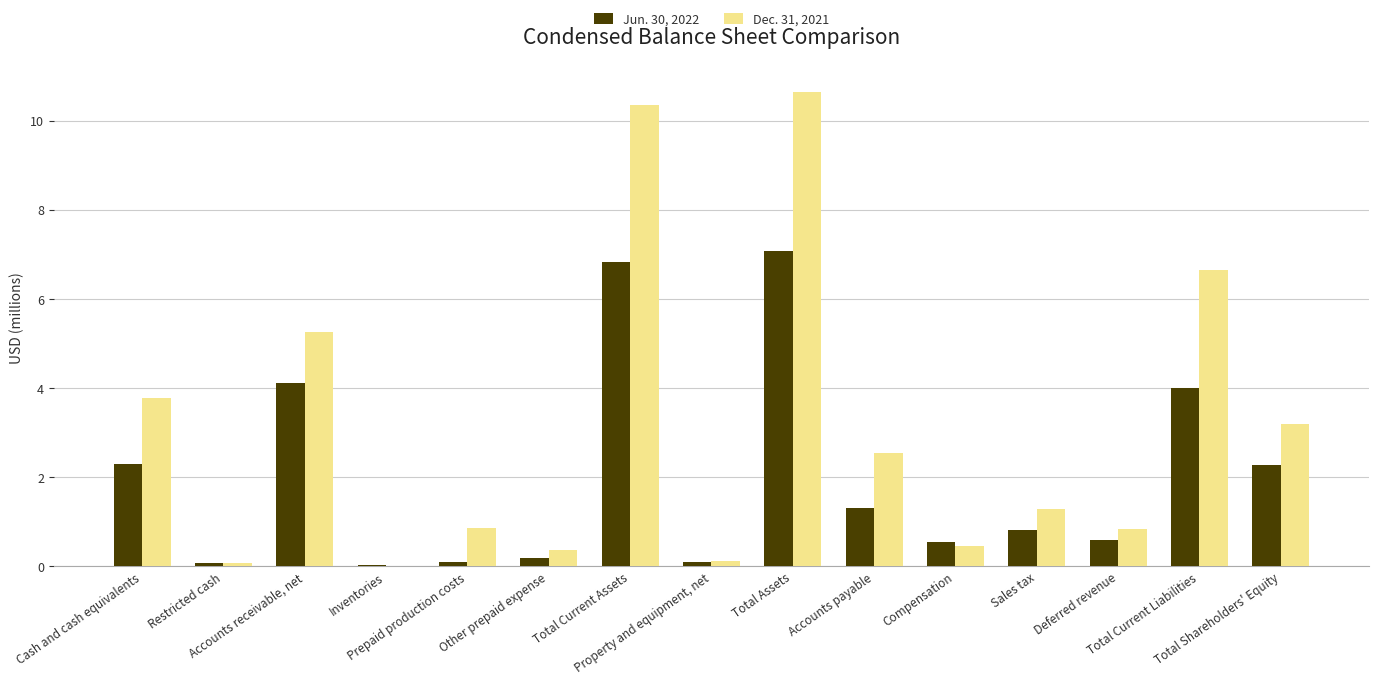

Which series has the largest total across all categories?

Dec. 31, 2021